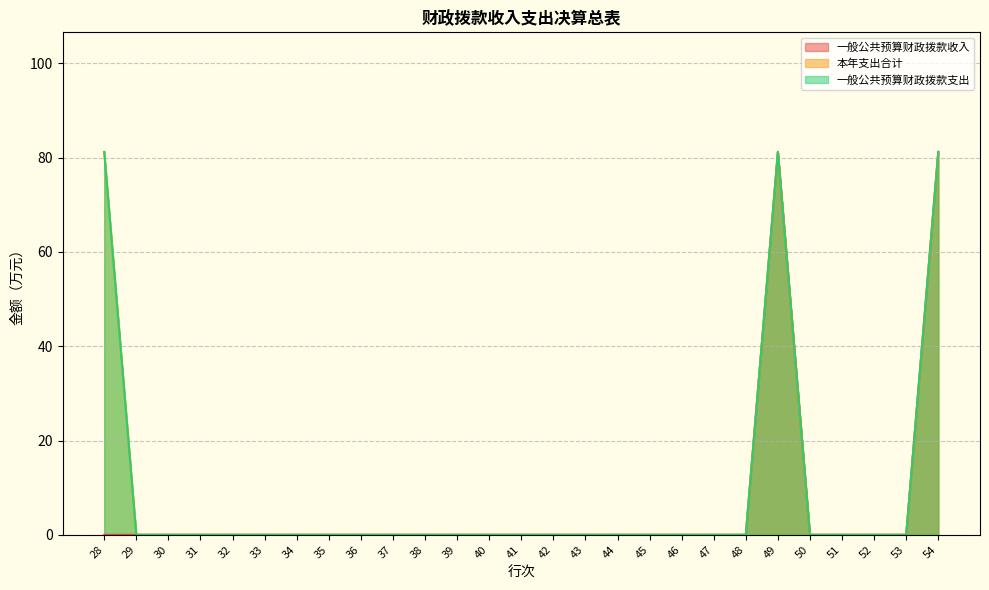

Which category has the highest value across all series?

49